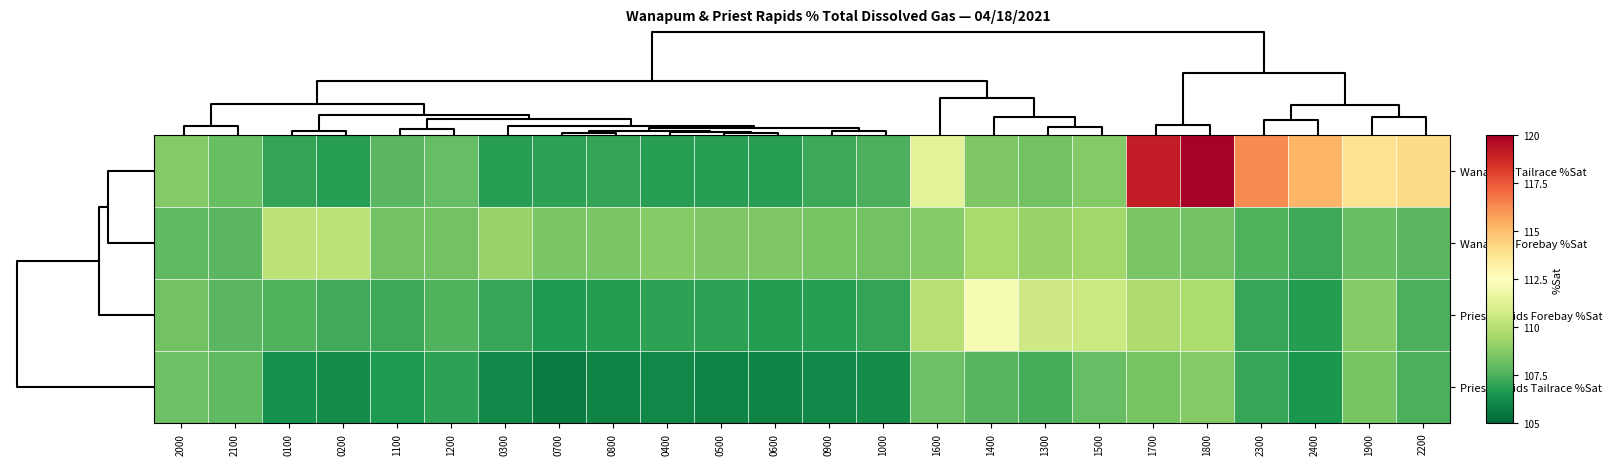

Which series has the largest range (max minus min)?

Wanapum Tailrace %Sat